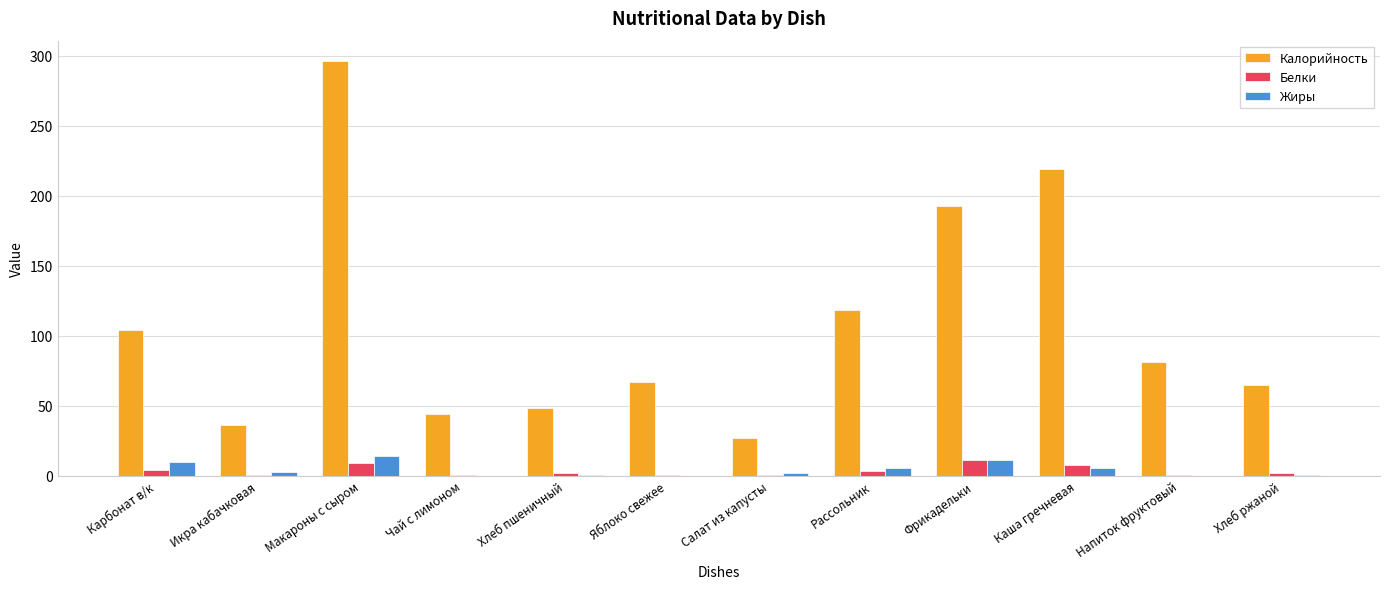

Which series changed the most between Макароны с сыром and Каша гречневая?

Калорийность